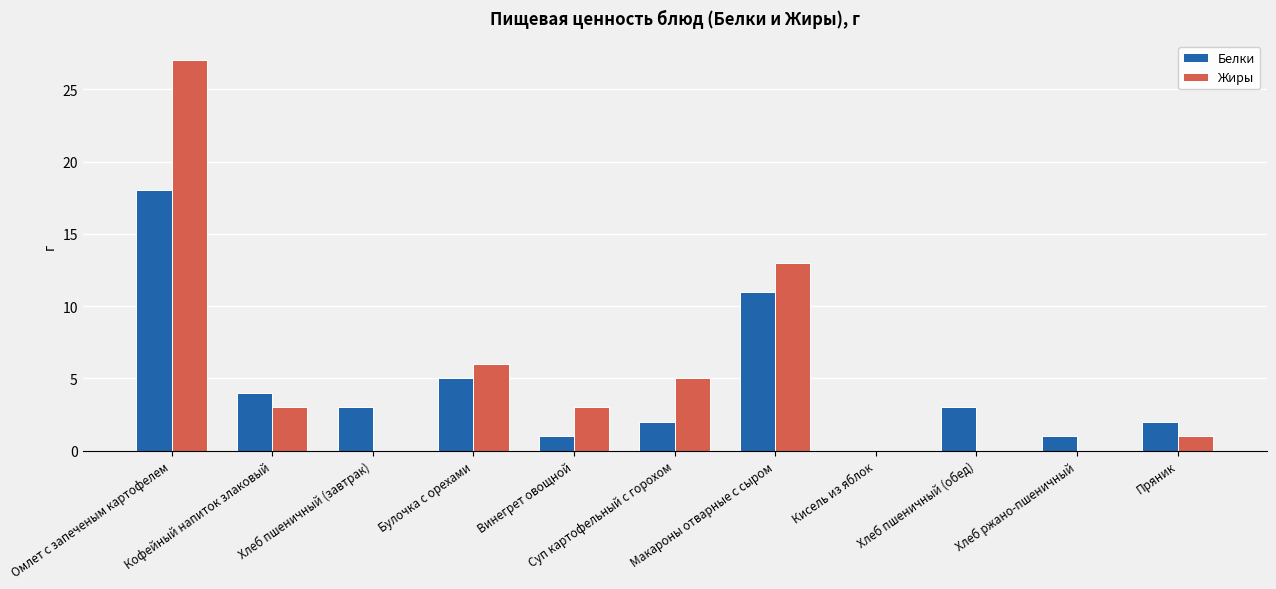

The value of Белки at Омлет с запеченым картофелем is 29. True or false?

False